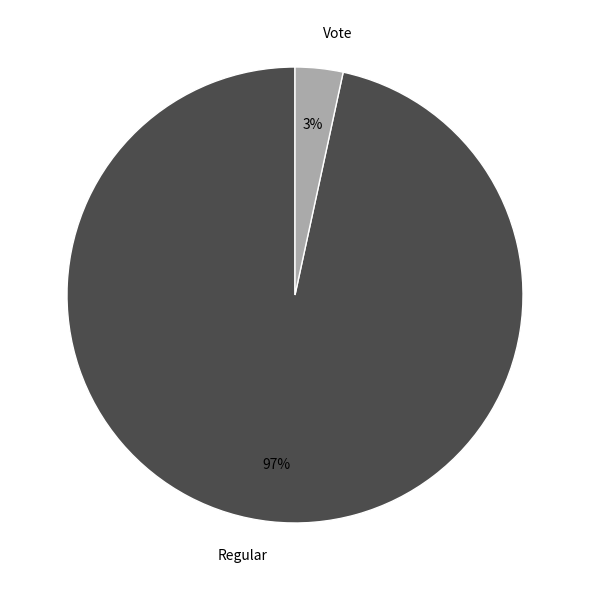

How many slices are in this pie chart?

2